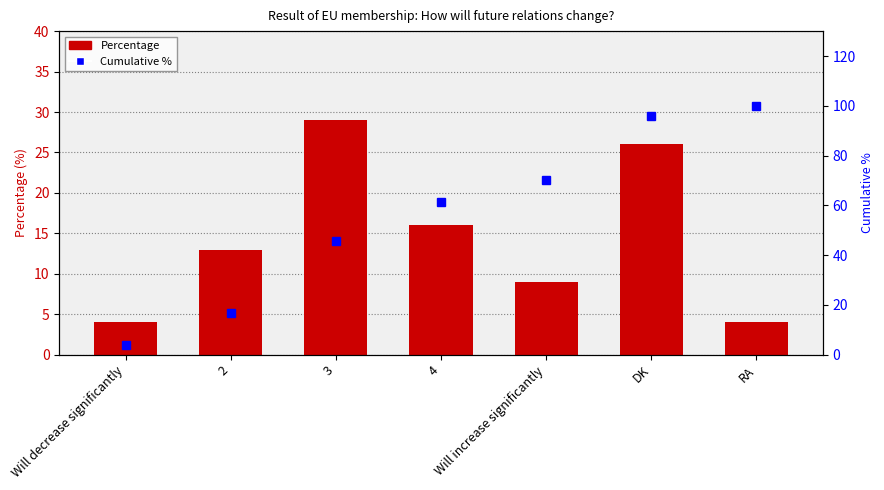

List the series in order of their peak value, highest first.

Cumulative %, Percentage